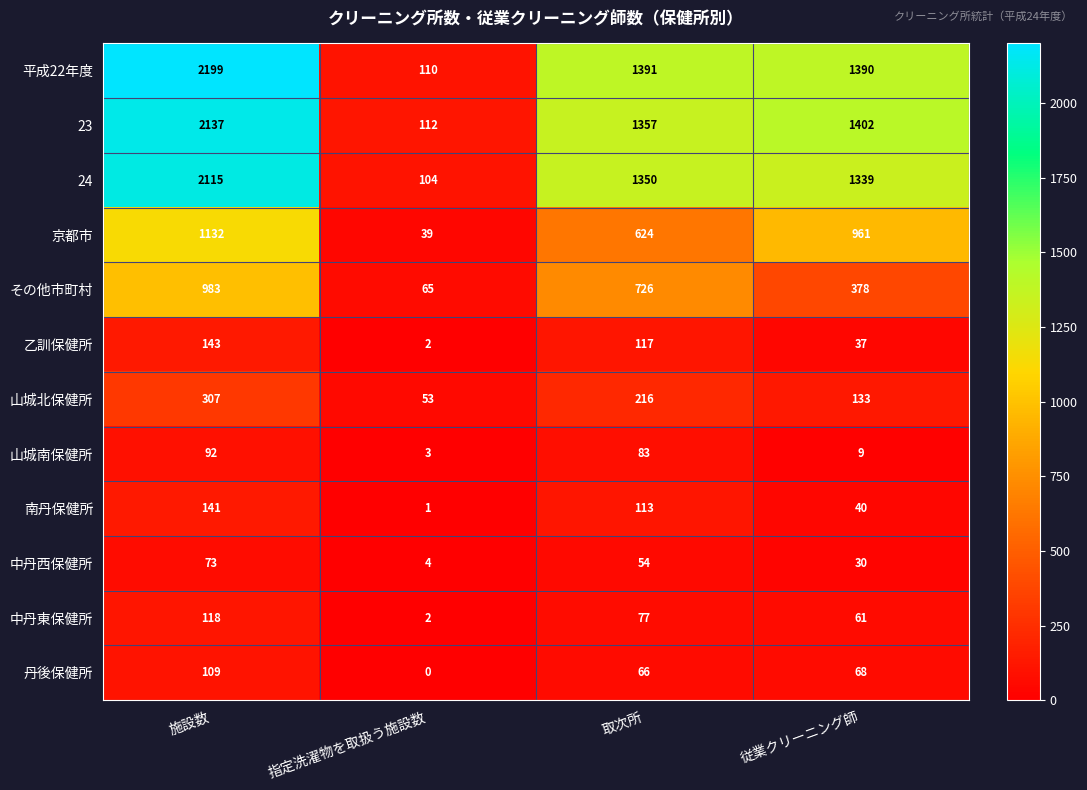

Is it true that 山城北保健所 equals 13 at 指定洗濯物を取扱う施設数?

False